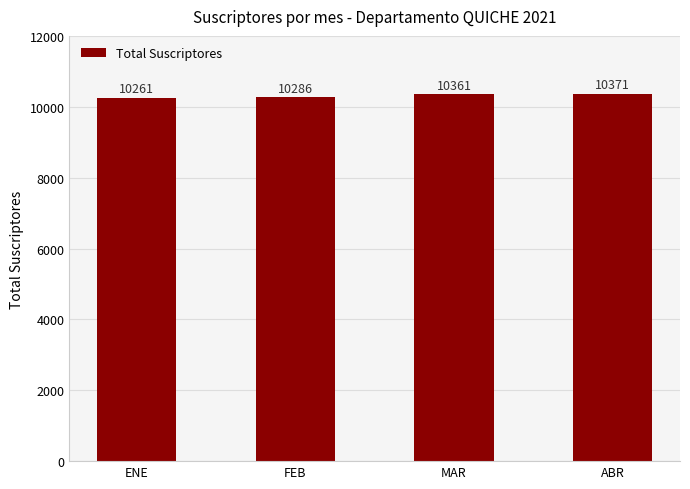

Reading left to right, list all the values displayed in this chart.

ENE=10261	FEB=10286	MAR=10361	ABR=10371